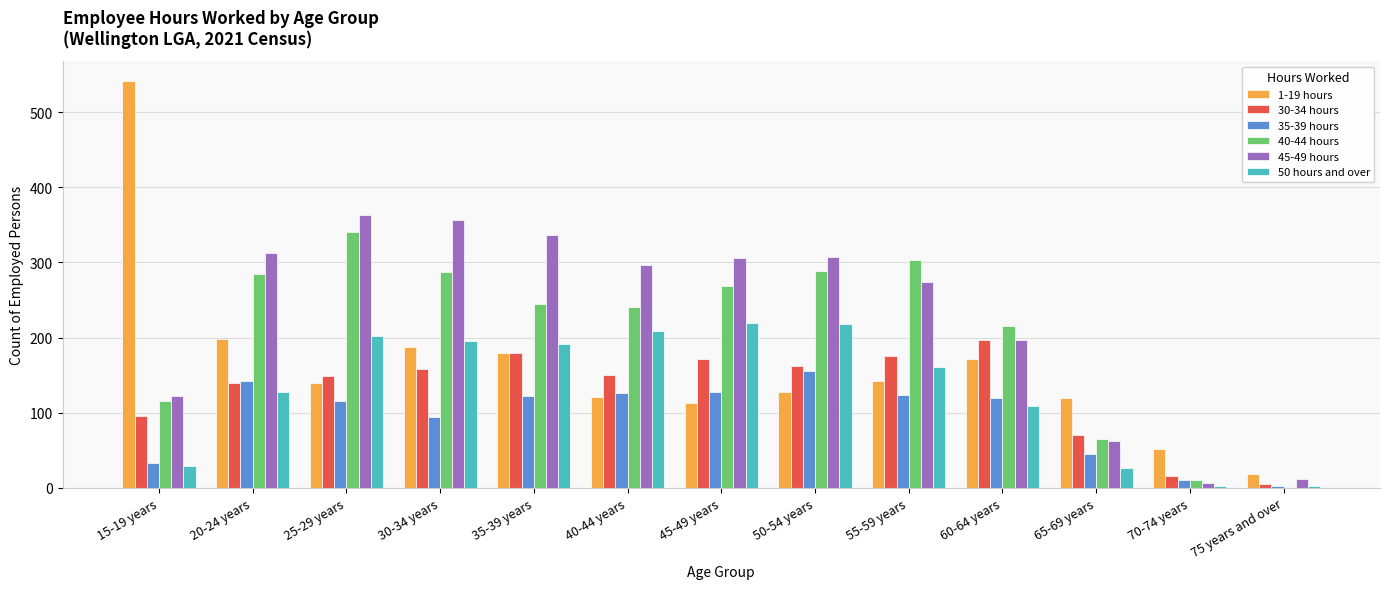

Which series changed the most between 30-34 years and 60-64 years?

45-49 hours